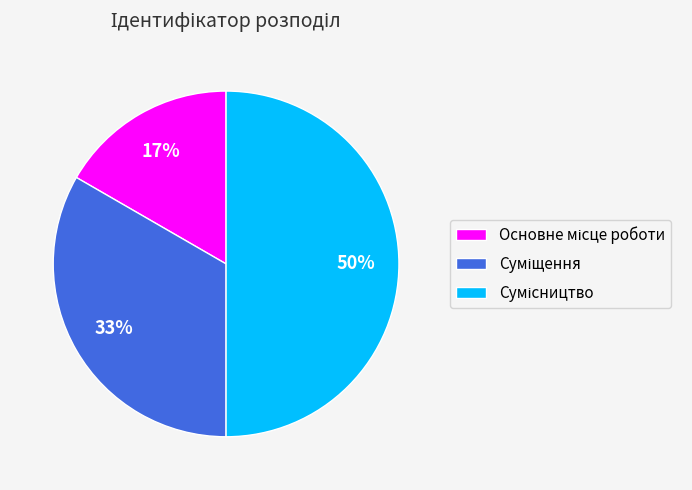

To the nearest percent, what is the difference between the largest and smallest slice percentages?

33%